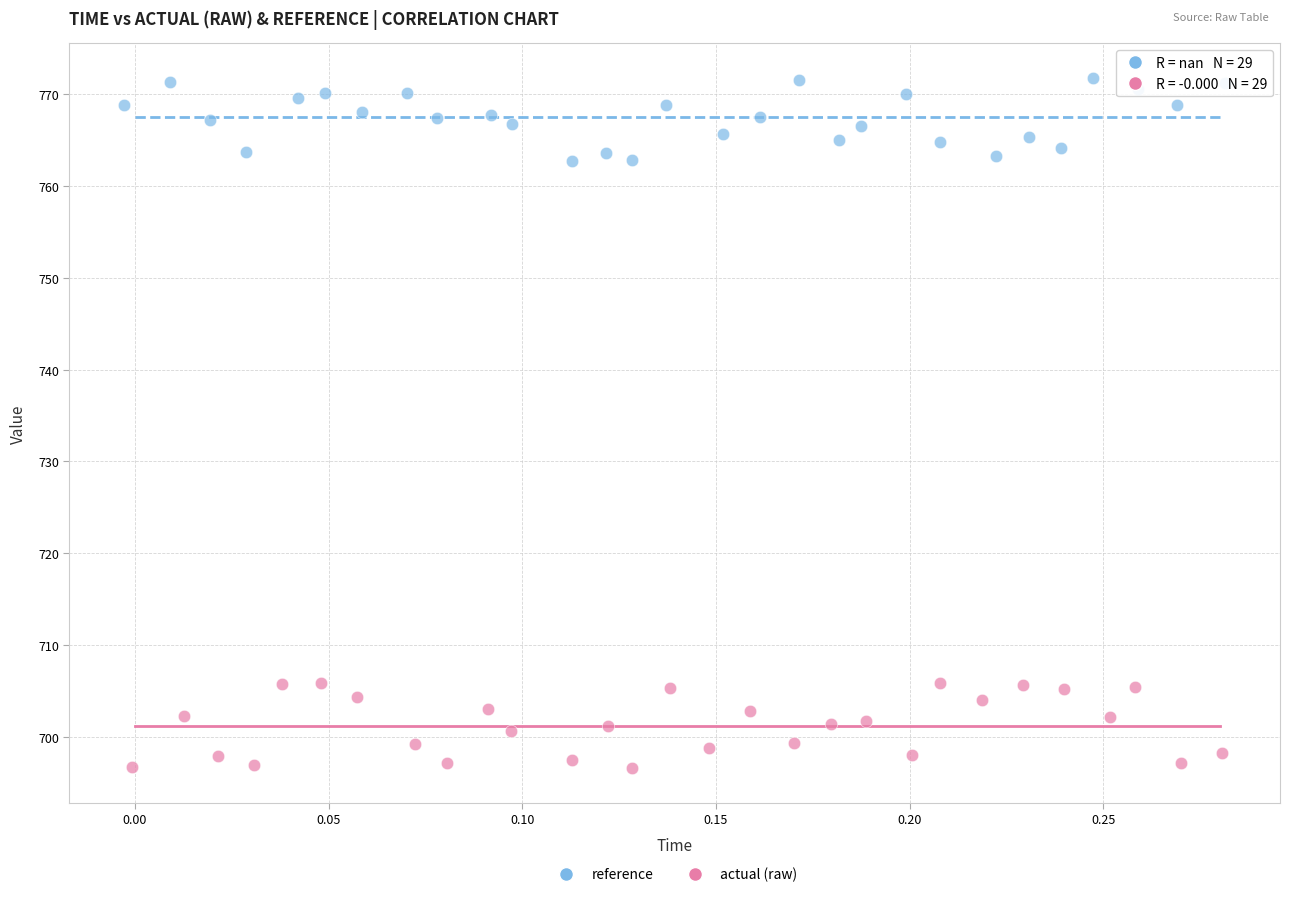

Which series reaches the minimum Y coordinate?

actual (raw)